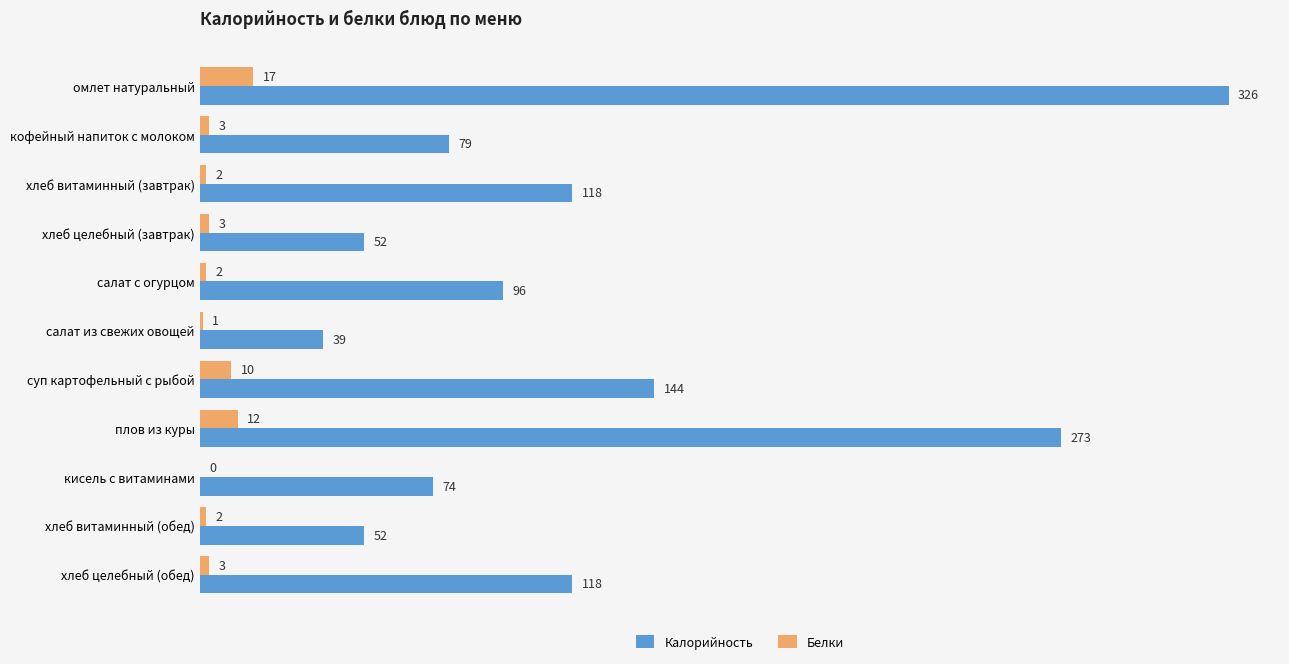

At which category is the sum across all series the highest?

омлет натуральный